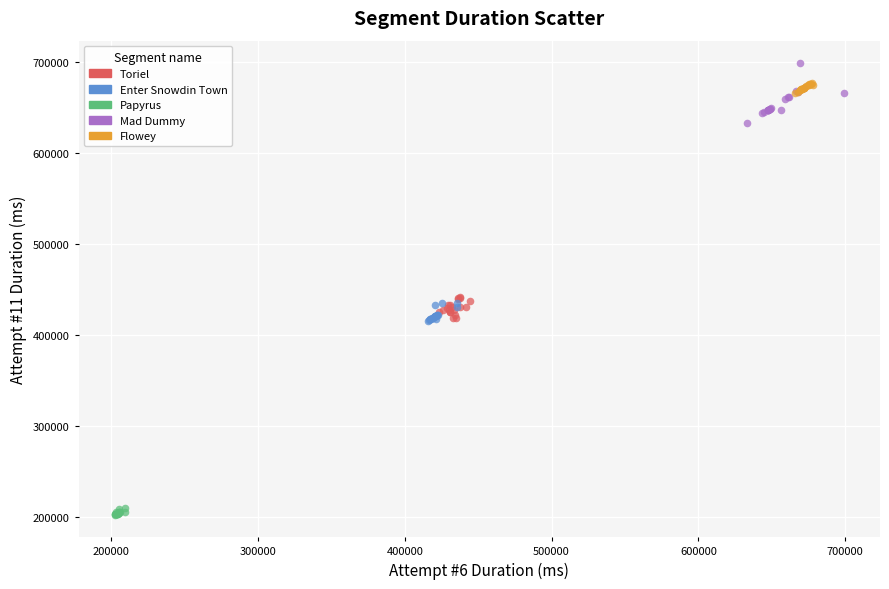

Which series has the largest Y range (max minus min)?

Mad Dummy